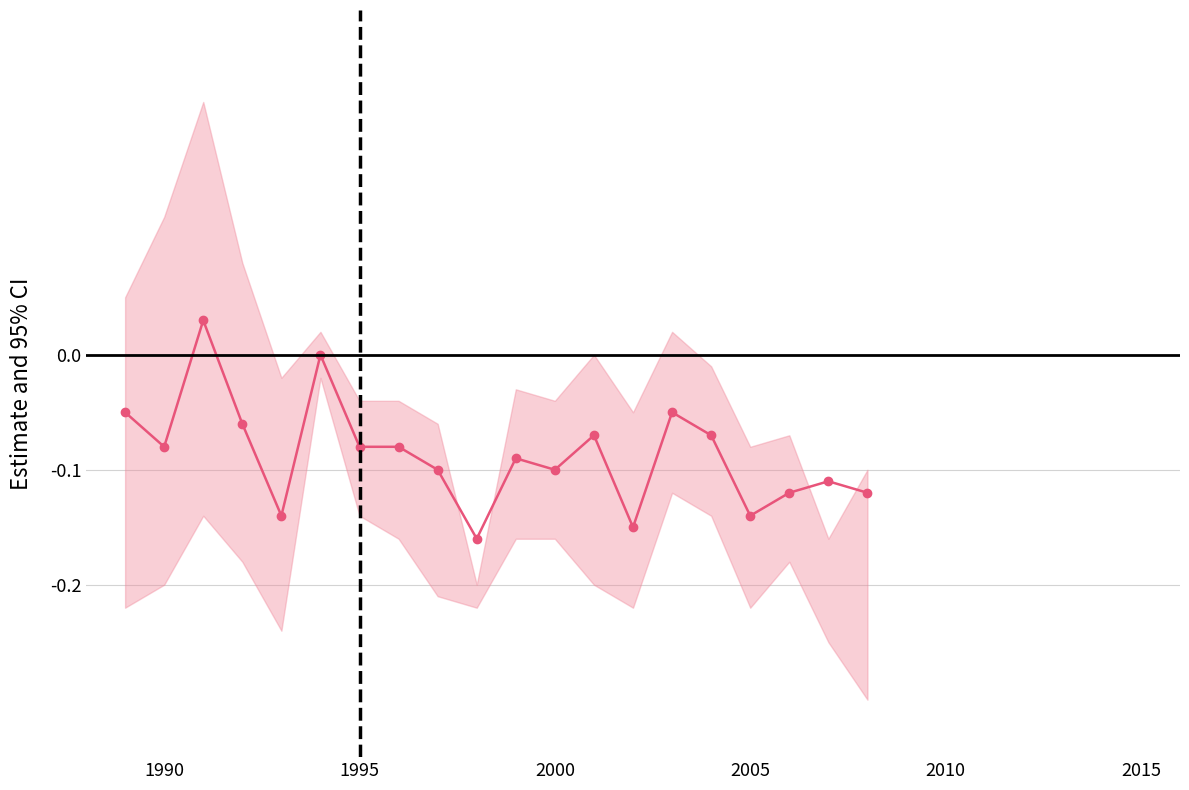

What is the difference between the maximum and minimum values?

0.2